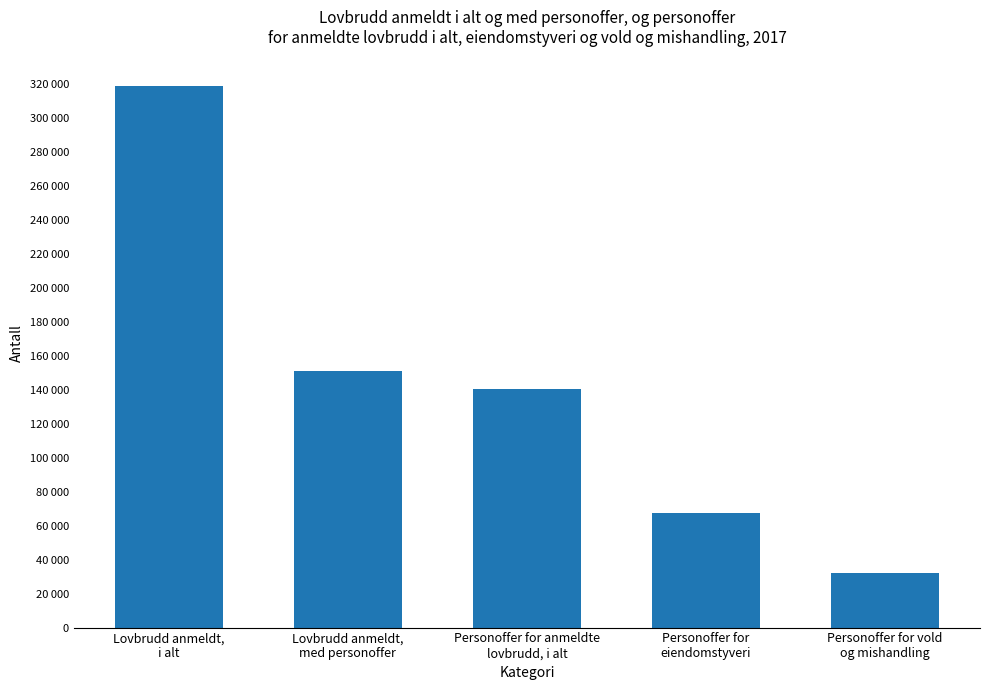

Does the chart contain any negative values?

No